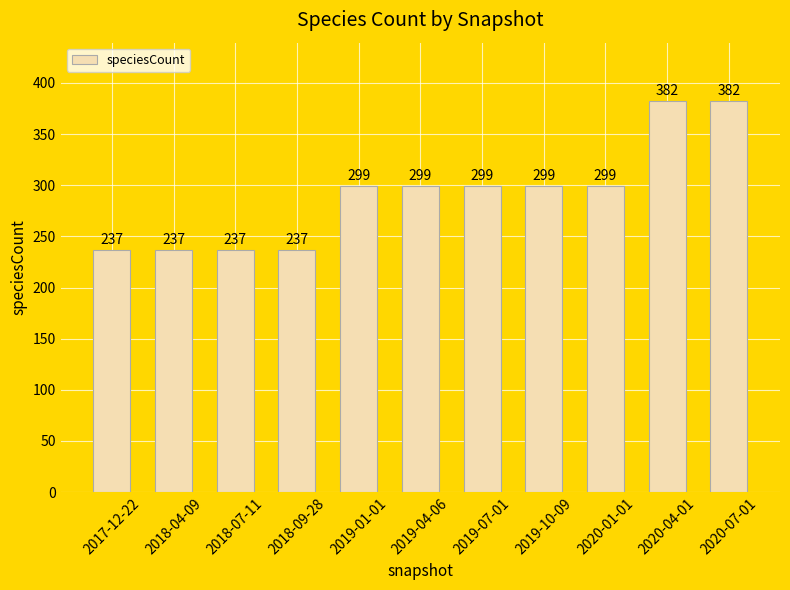

What is the smallest value displayed?

237